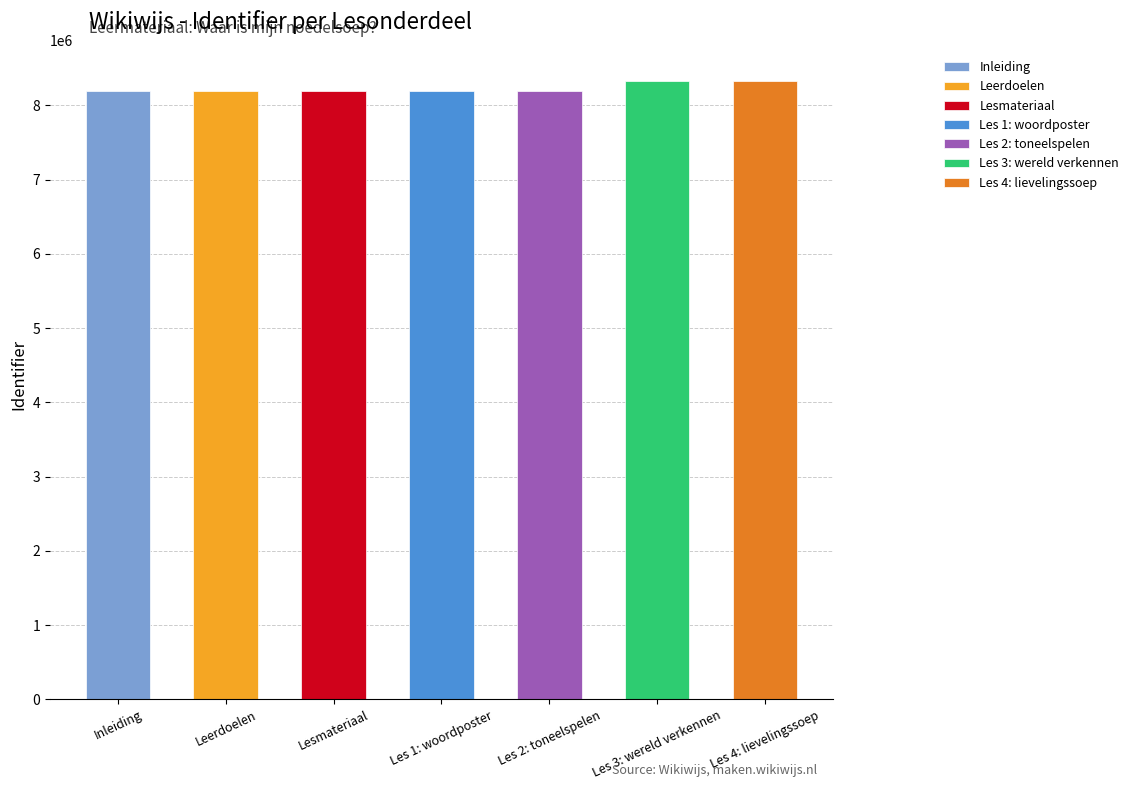

At which category does the chart reach its minimum across all series?

Inleiding